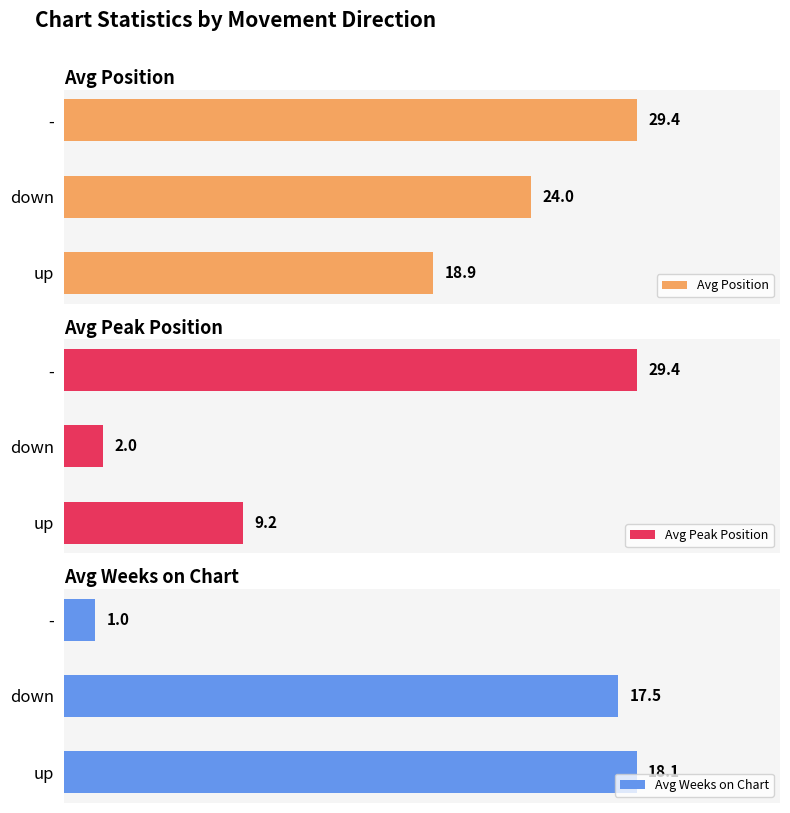

Where is Avg Weeks on Chart nearest to the value 9?

-